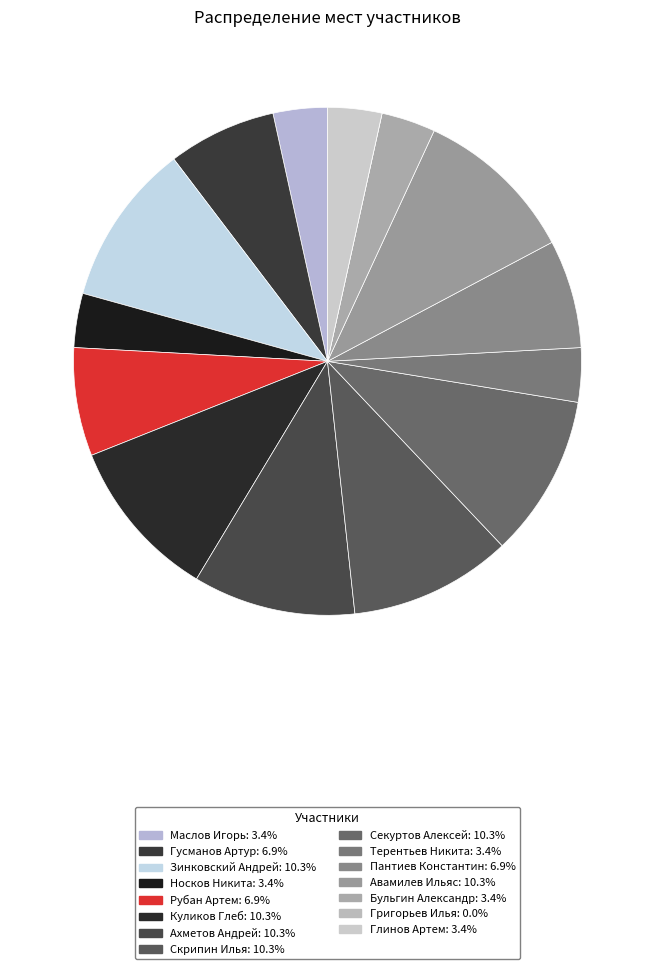

Does Григорьев Илья represent more than half of the total?

No